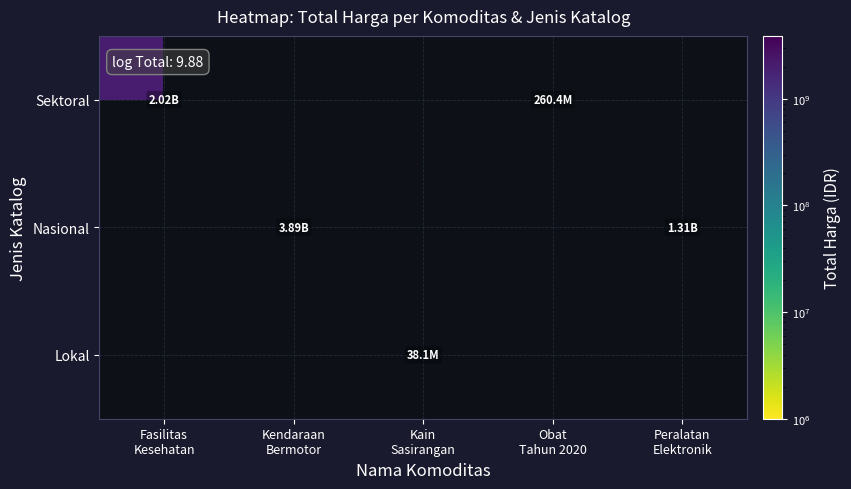

Which label corresponds to the smallest value in the chart?

Kain
Sasirangan